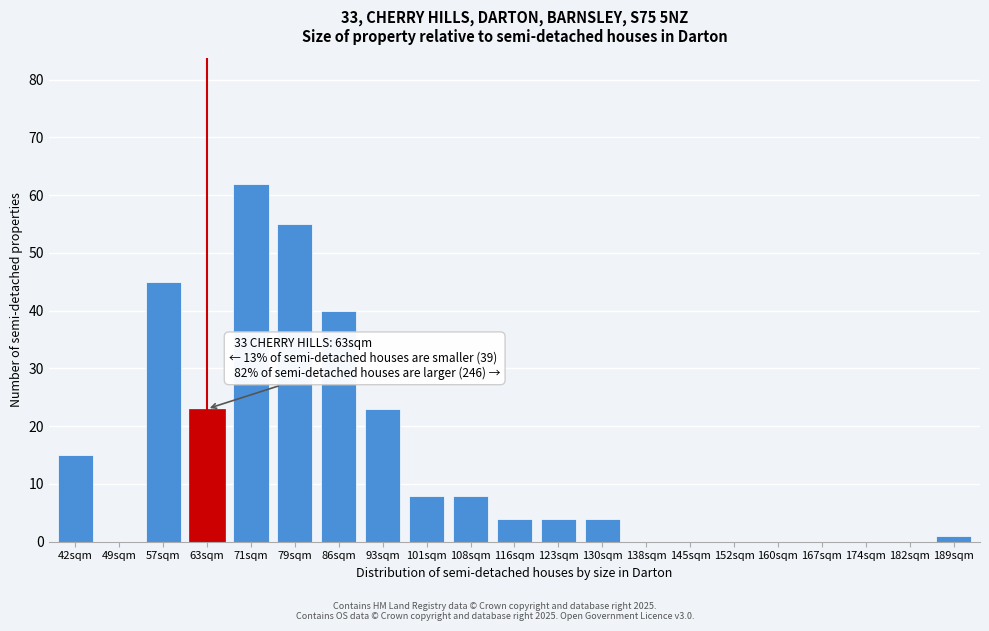

Reading left to right, transcribe all the data shown in this chart.

42sqm=15	49sqm=0	57sqm=45	63sqm=23	71sqm=62	79sqm=55	86sqm=40	93sqm=23	101sqm=8	108sqm=8	116sqm=4	123sqm=4	130sqm=4	138sqm=0	145sqm=0	152sqm=0	160sqm=0	167sqm=0	174sqm=0	182sqm=0	189sqm=1